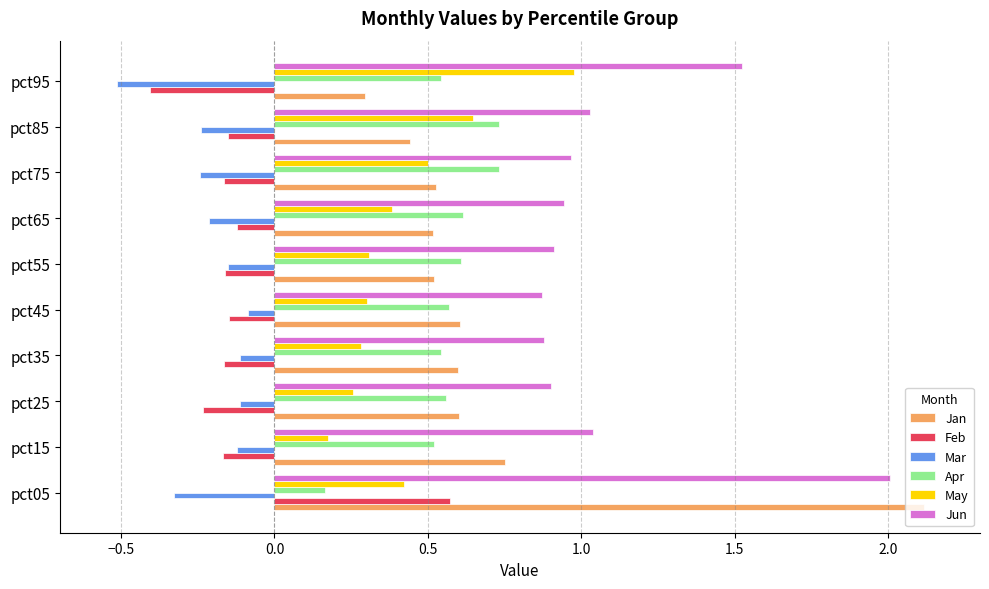

Where is May nearest to the value 0?

pct15